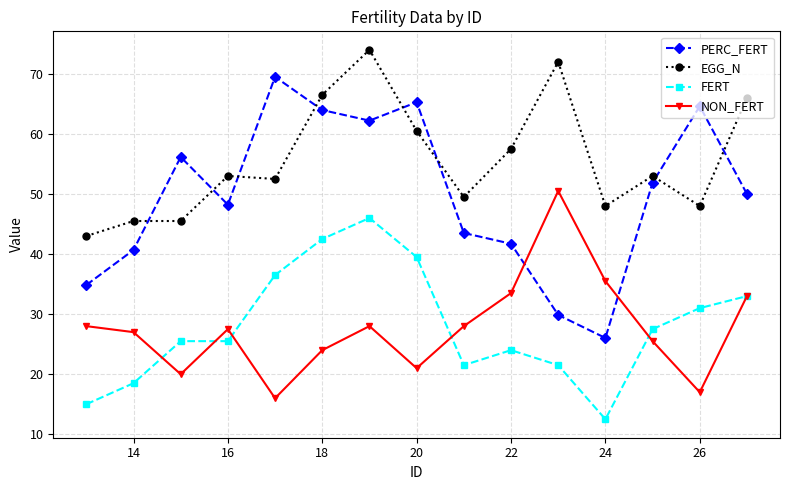

True or false: PERC_FERT and EGG_N intersect in this chart.

True